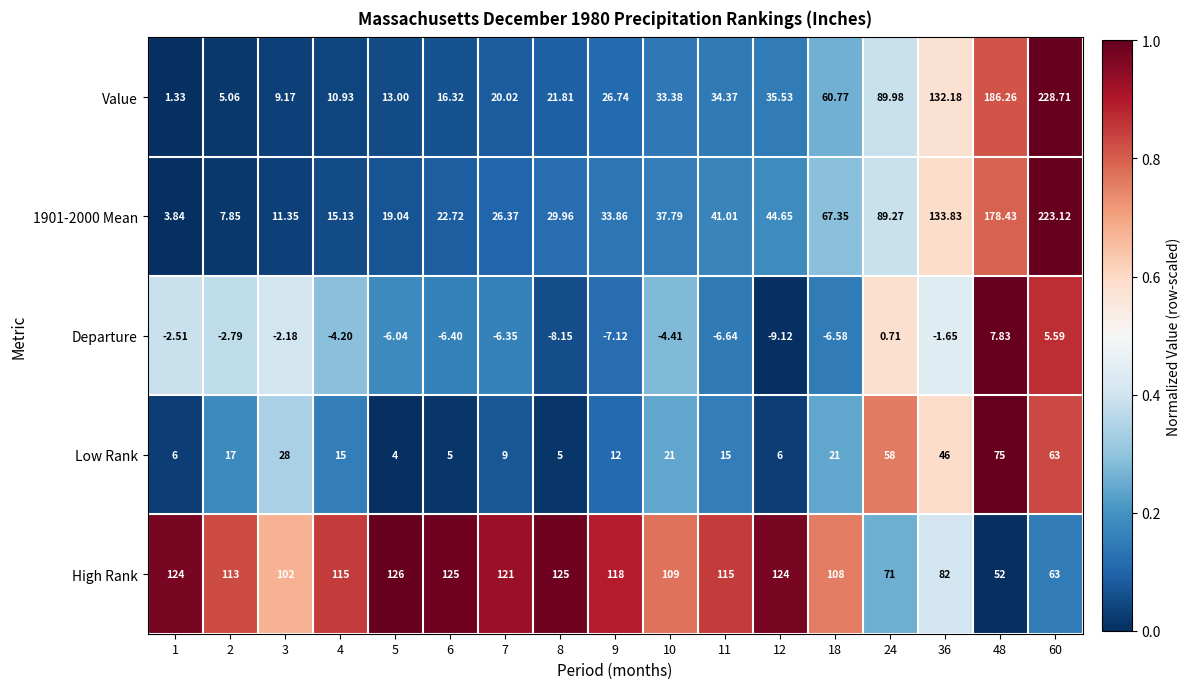

What is the total value across all series at 1?

132.7